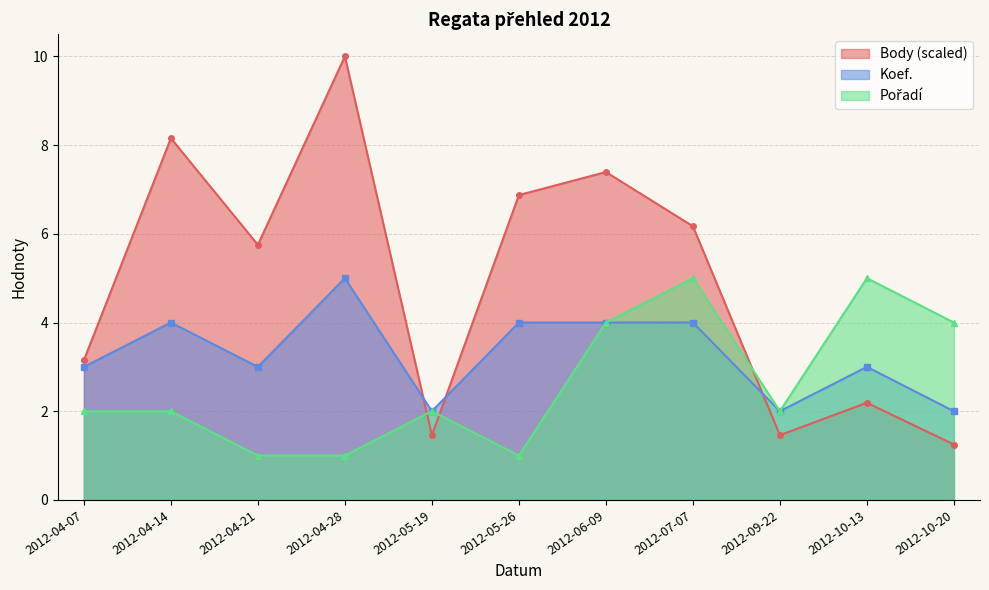

Count the Koef. values in the range 2 to 4.

10